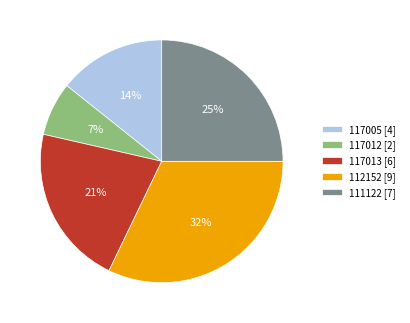

Between 117005 and 111122, which is larger?

111122